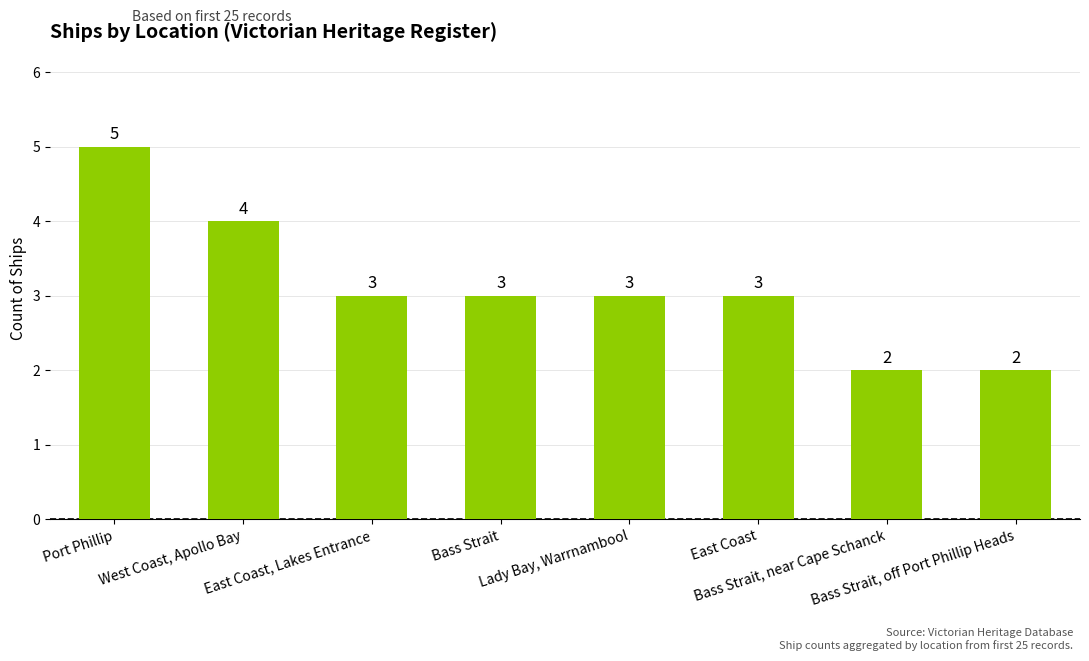

What is the minimum value shown in the chart?

2